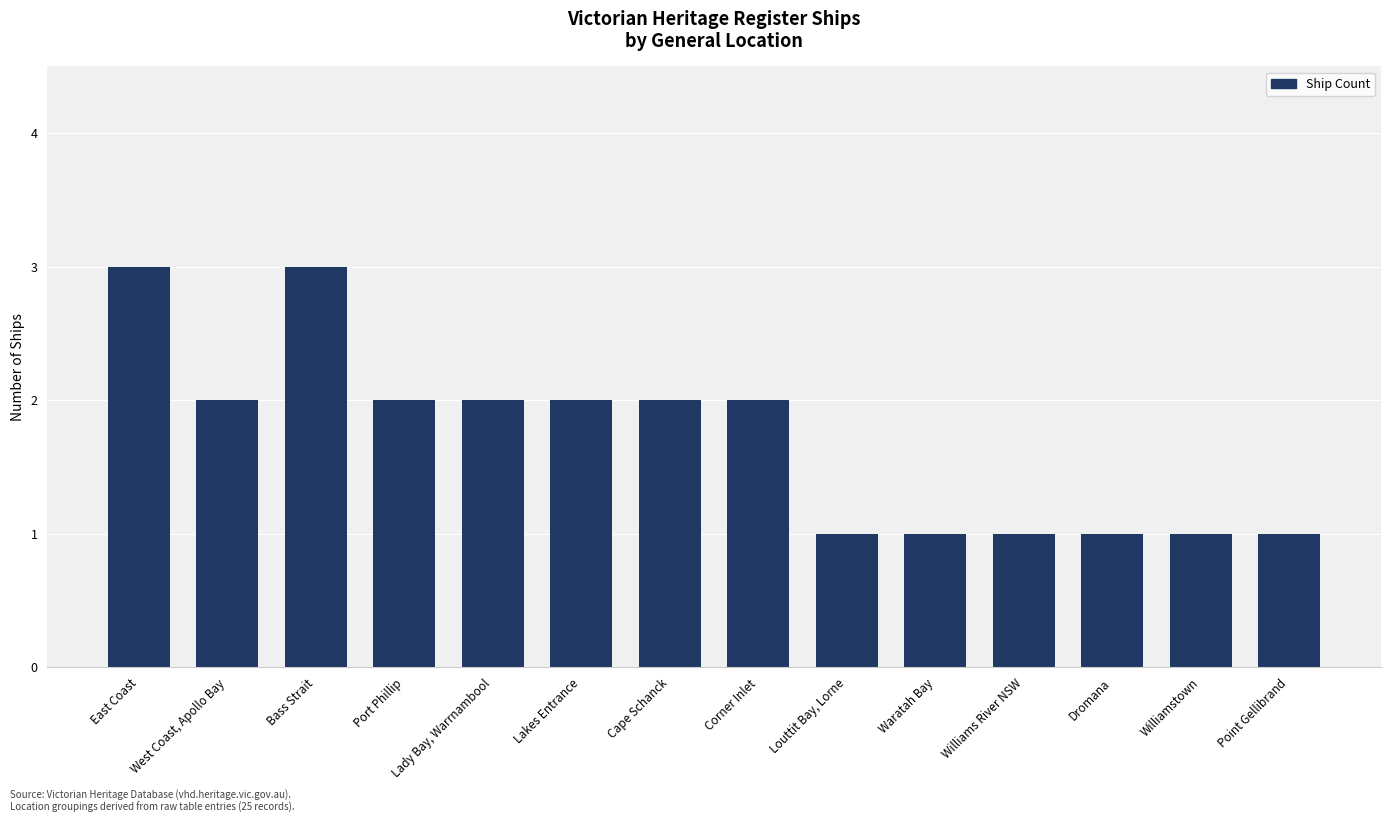

What is the difference between the maximum and minimum values?

2